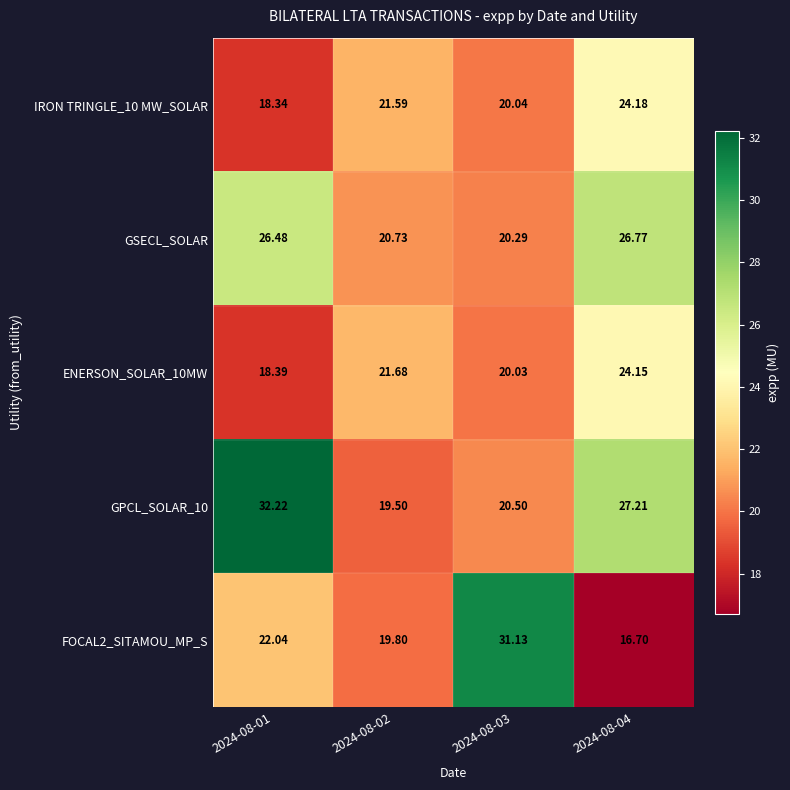

List the series in order of their peak value, highest first.

GPCL_SOLAR_10, FOCAL2_SITAMOU_MP_S, GSECL_SOLAR, IRON TRINGLE_10 MW_SOLAR, ENERSON_SOLAR_10MW